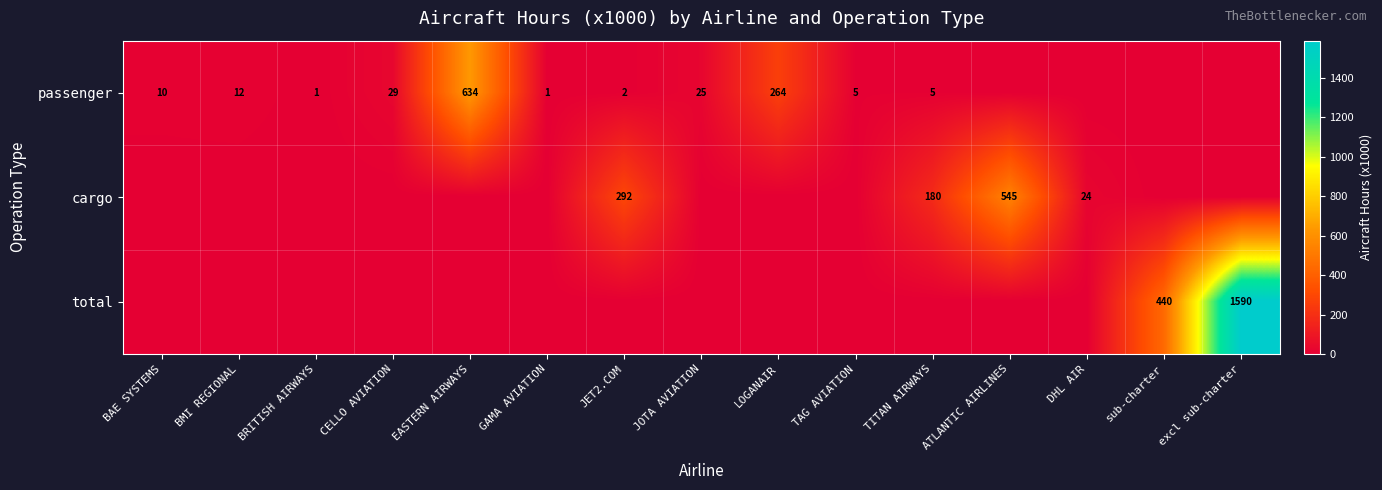

Which category has the highest value across all series?

excl sub-charter